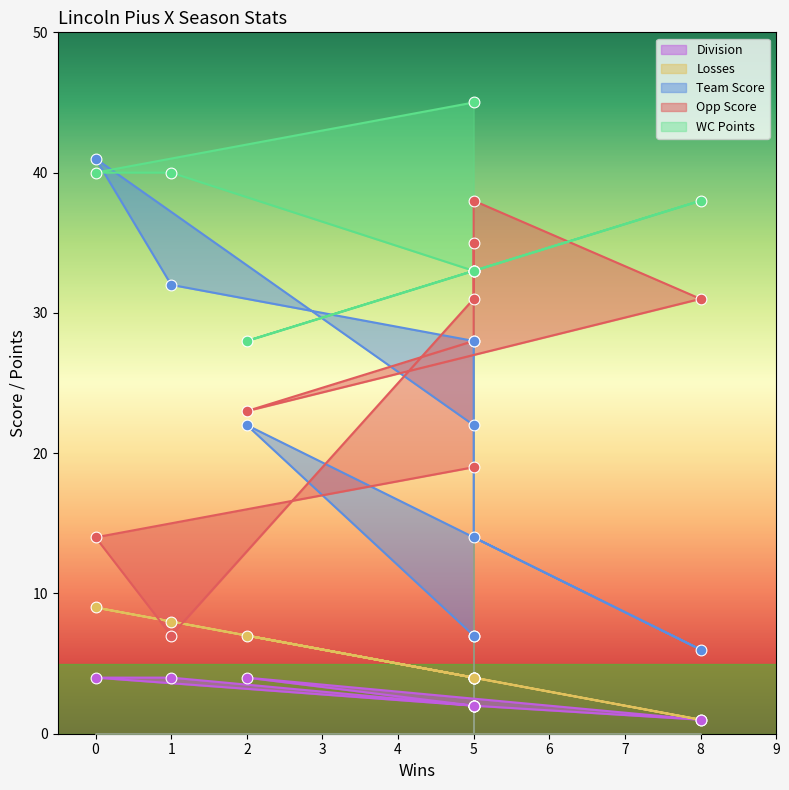

Is the value of Division at 5 greater than the value of WC Points at 5?

No